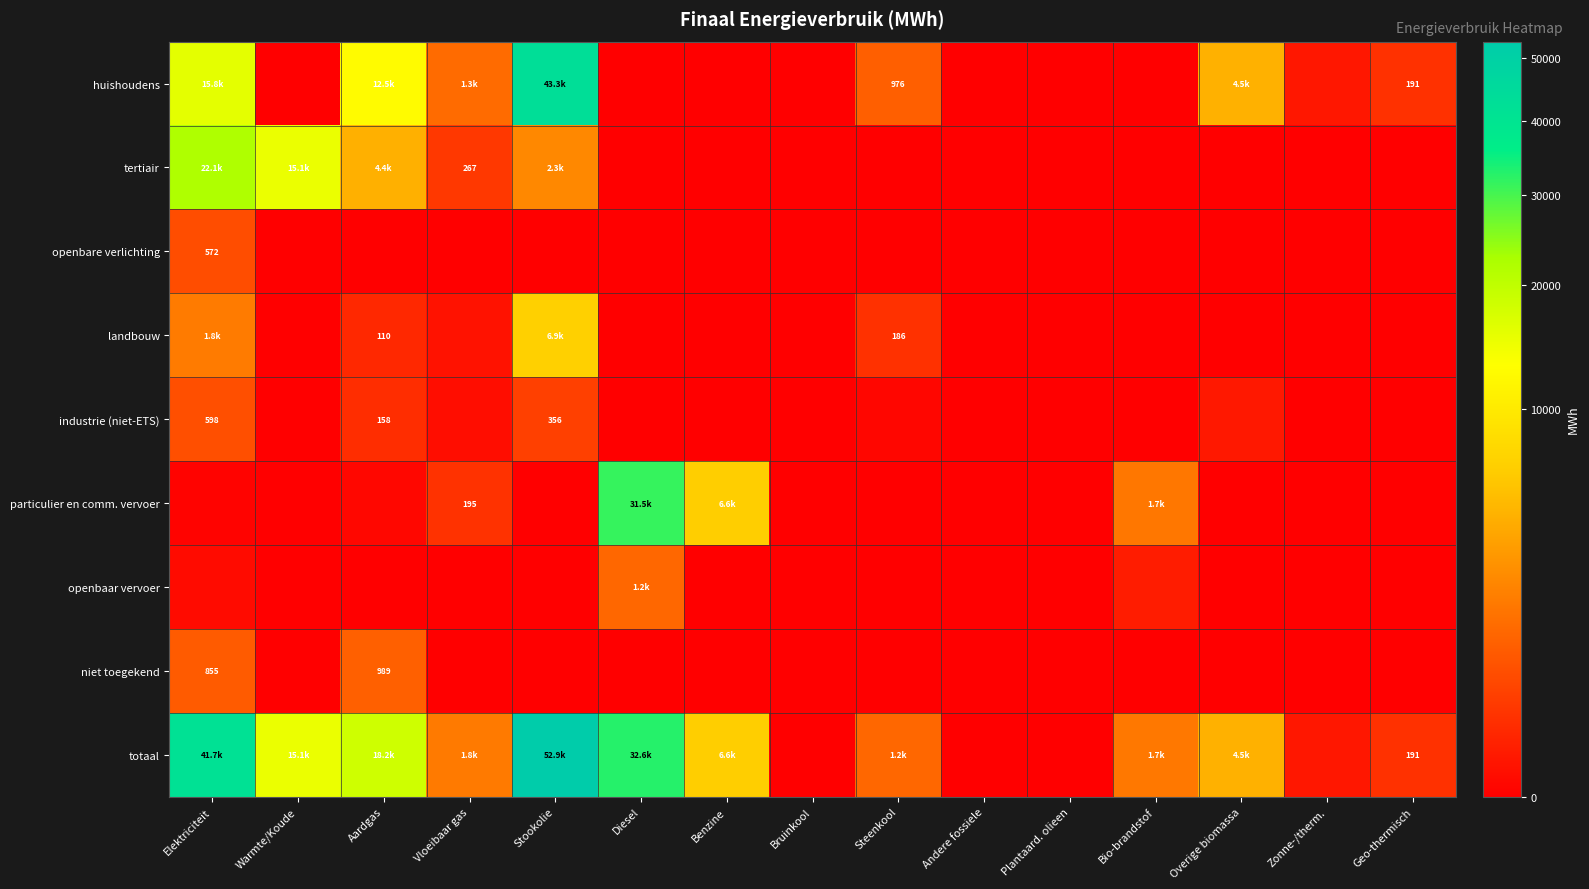

What is the highest value of the landbouw series?

6900.3